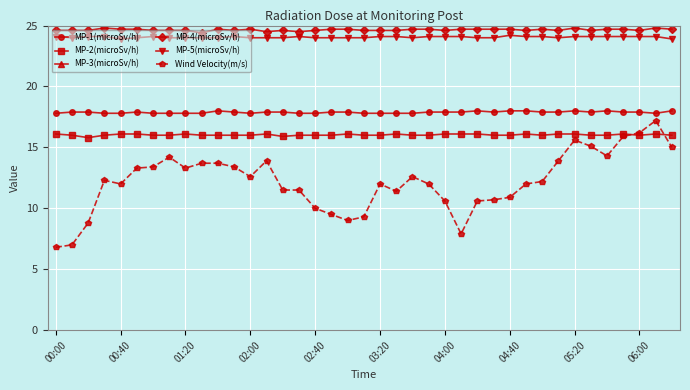

True or false: MP-5(microSv/h) and MP-4(microSv/h) cross at least once.

False